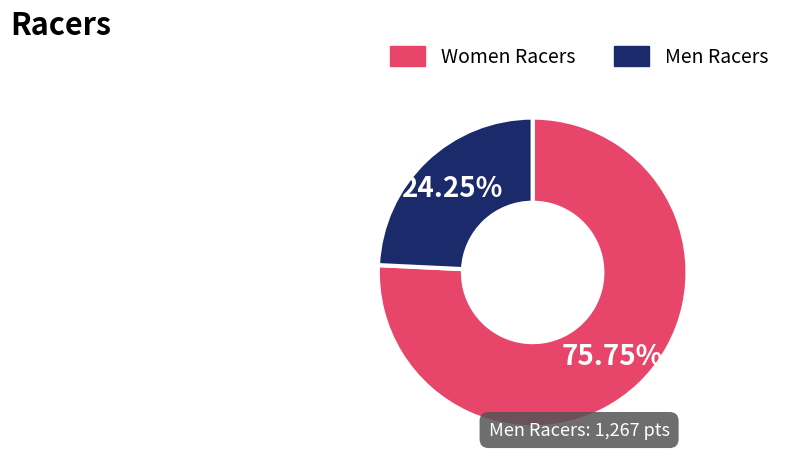

Which category has the smallest portion of the pie?

Men Racers